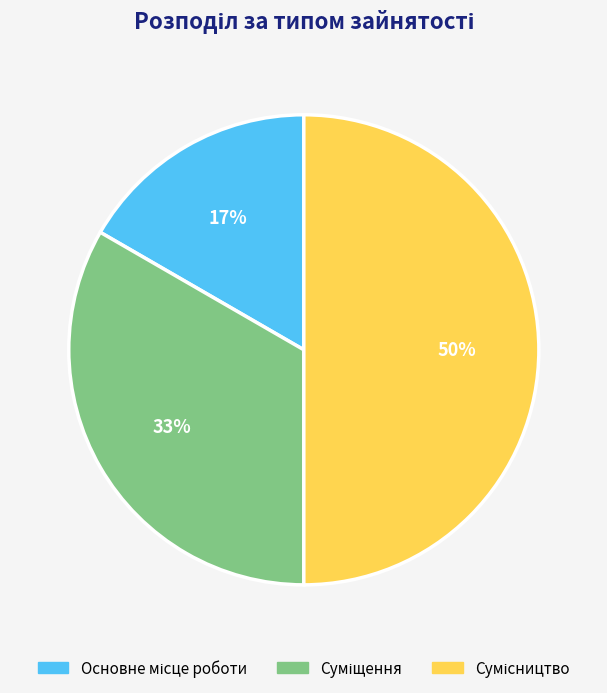

To the nearest percent, what is the difference between the largest and smallest slice percentages?

33%